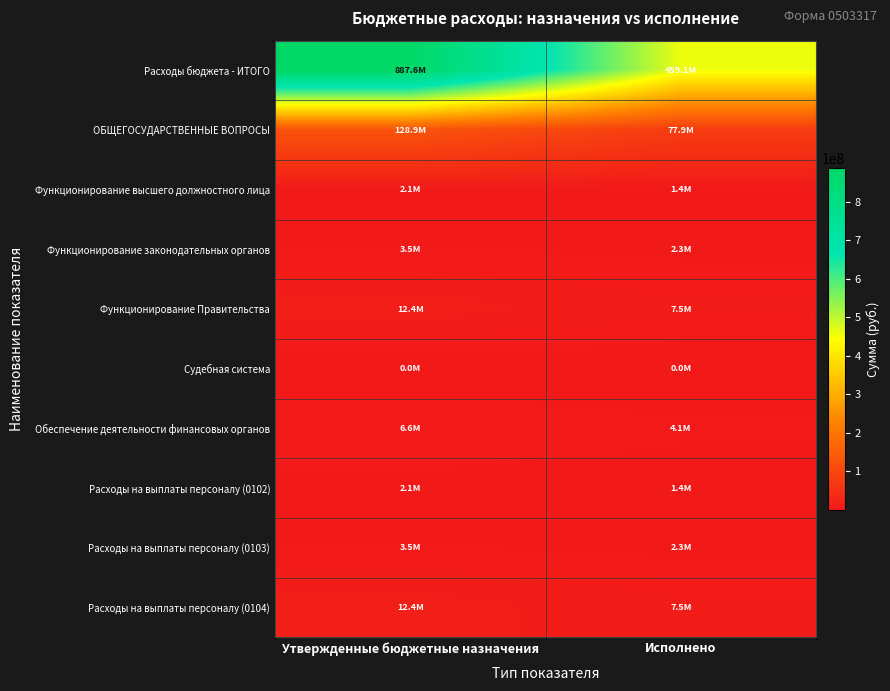

What is the greatest value displayed?

887614643.2